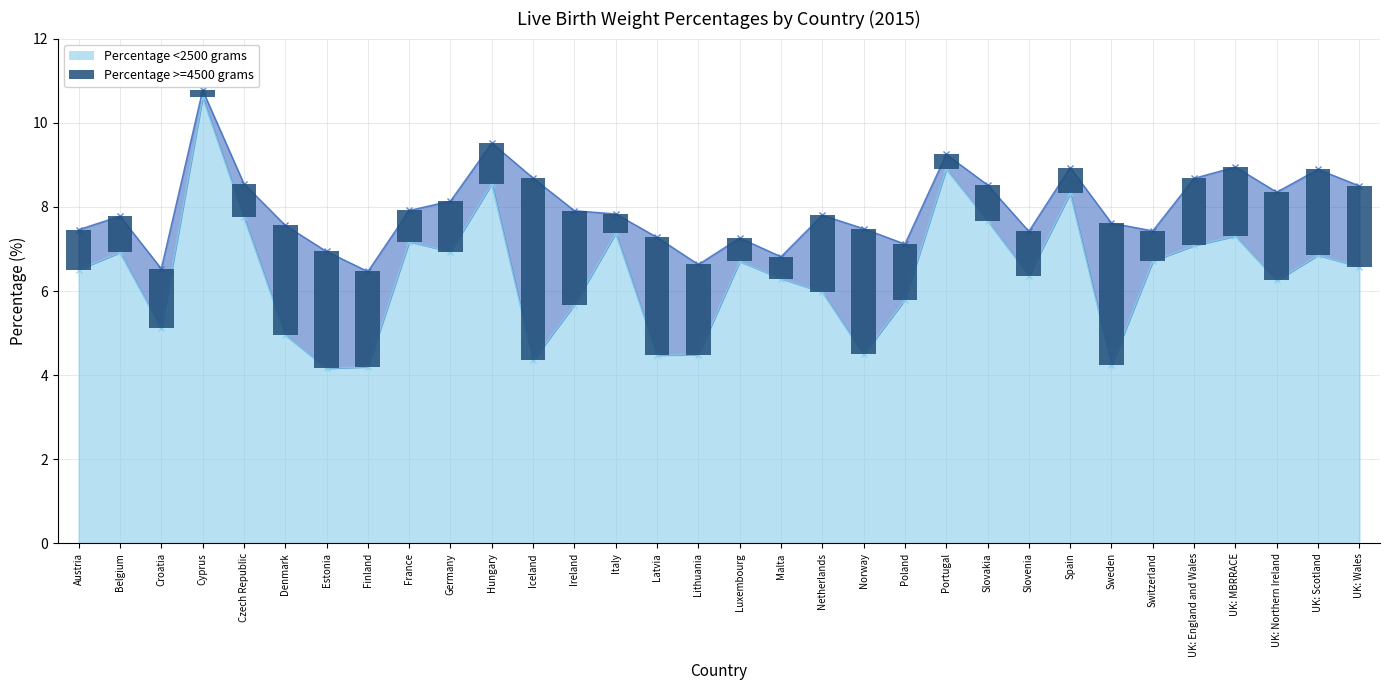

The value at Italy is 0.5. True or false?

True